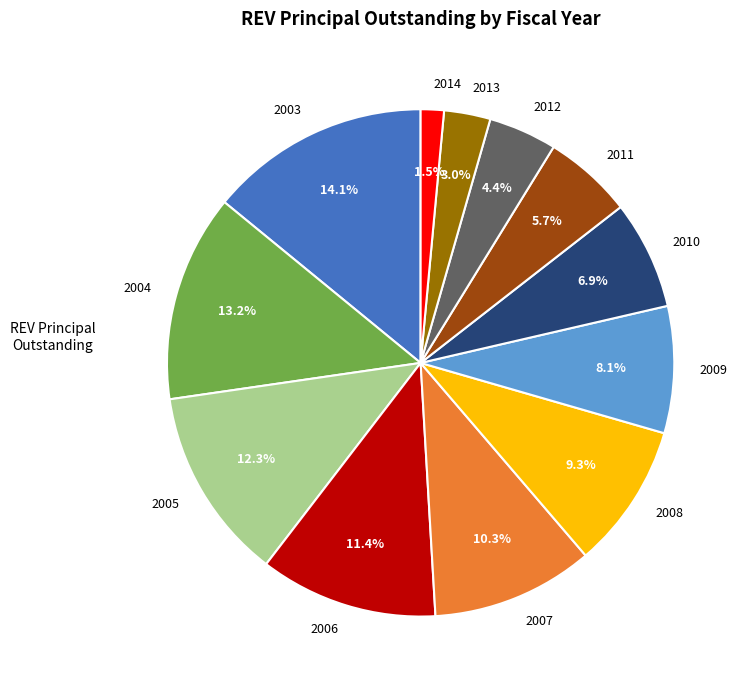

What is the total percentage of 2011 and 2003?

19.8%